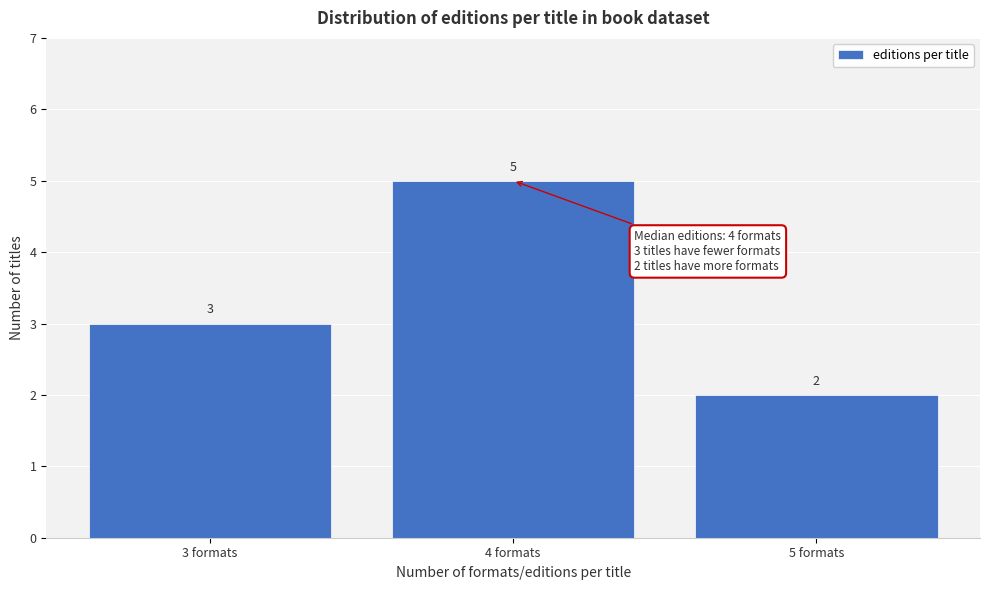

What is the height of the bar covering 4.5 to 5.5 on the x-axis?

2